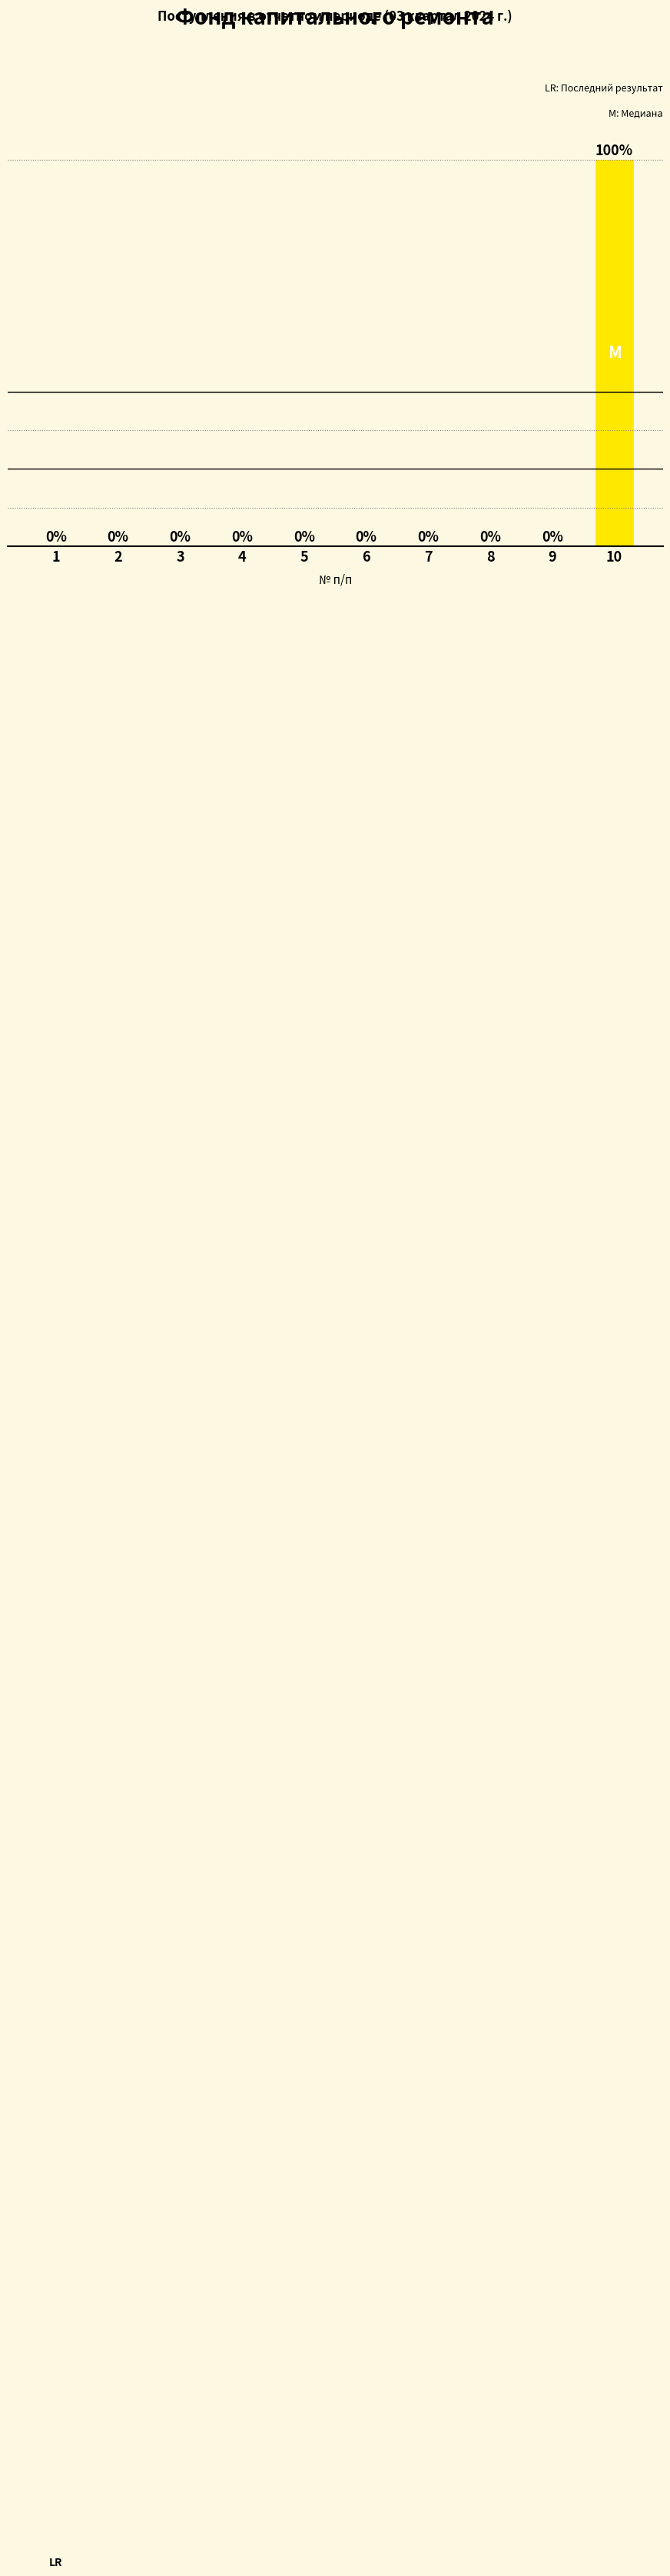

The value at 9 is 0. True or false?

True